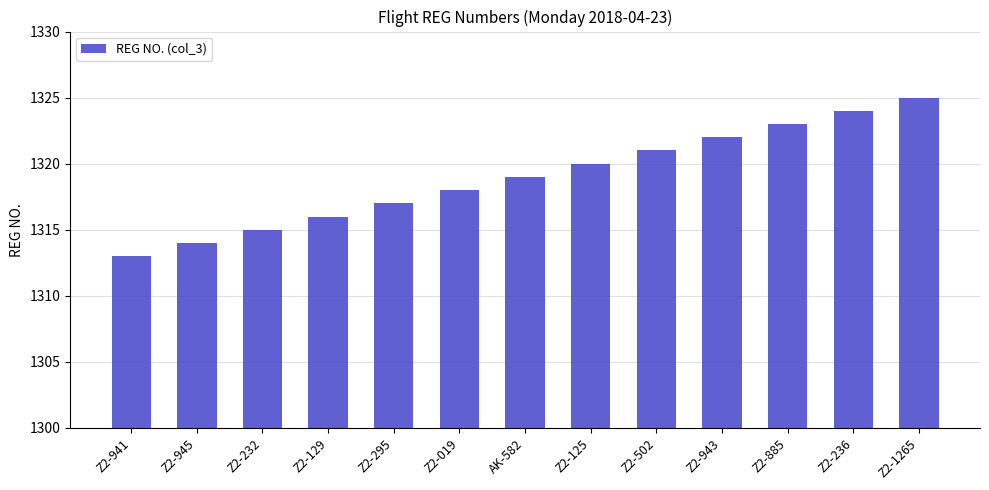

How many bars are there in total?

13